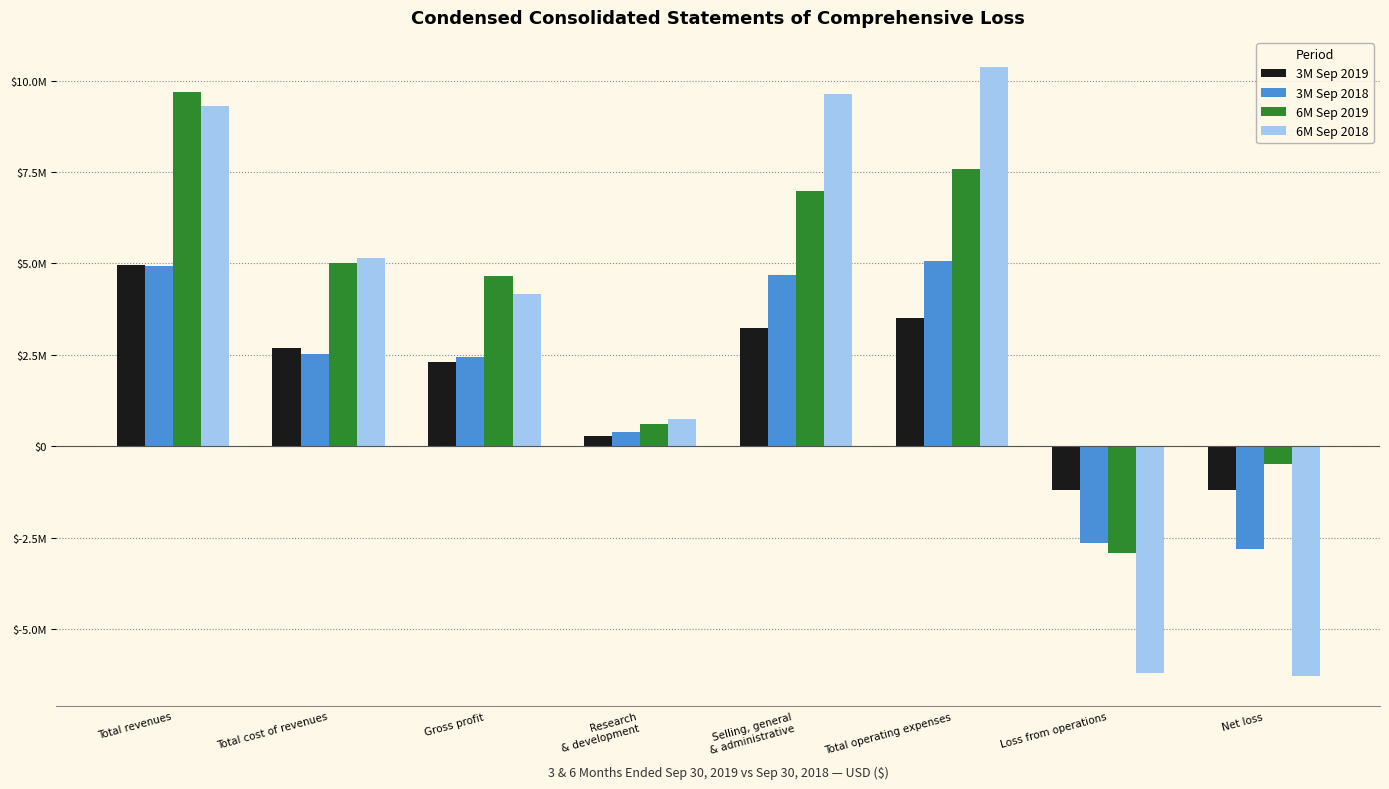

Does the chart contain stacked bars?

No